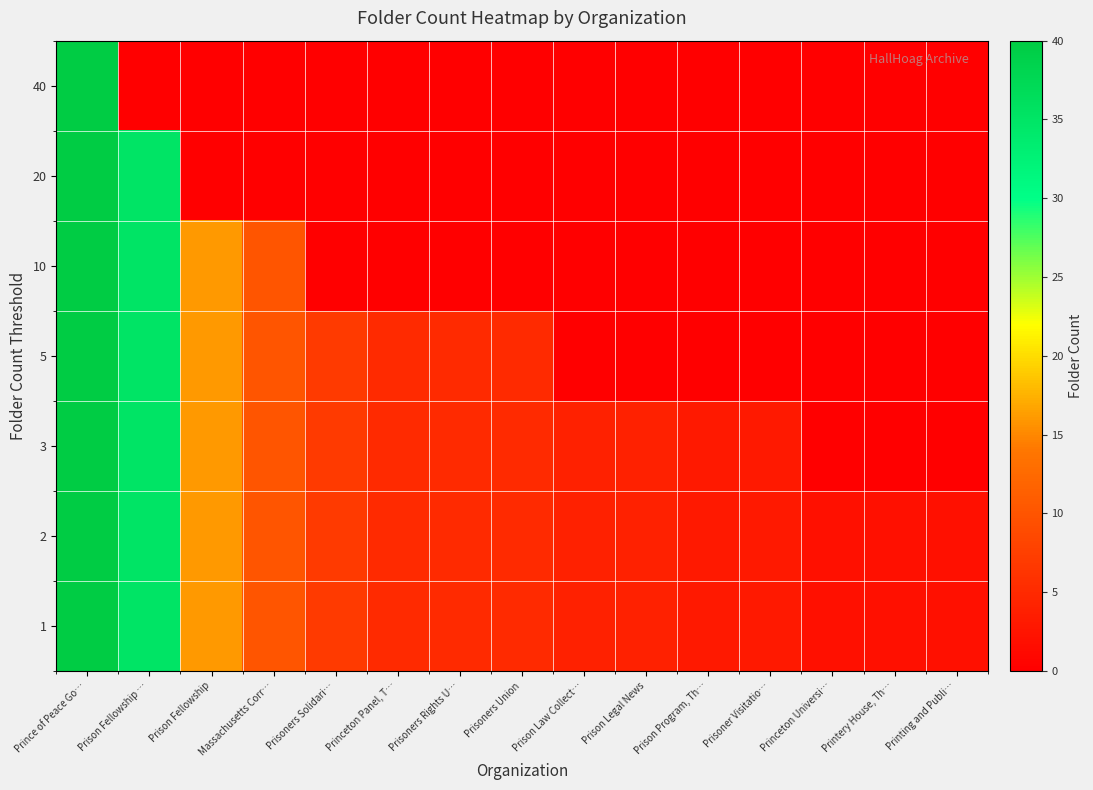

Reading left to right, extract all data points from this chart.

1: Prince of Peace Go…=40	Prison Fellowship …=35	Prison Fellowship=16	Massachusetts Corr…=10	Prisoners Solidari…=7	Princeton Panel, T…=5	Prisoners Rights U…=5	Prisoners Union=5	Prison Law Collect…=4	Prison Legal News=4	Prison Program, Th…=3	Prisoner Visitatio…=3	Princeton Universi…=2	Printery House, Th…=2	Printing and Publi…=2
2: Prince of Peace Go…=40	Prison Fellowship …=35	Prison Fellowship=16	Massachusetts Corr…=10	Prisoners Solidari…=7	Princeton Panel, T…=5	Prisoners Rights U…=5	Prisoners Union=5	Prison Law Collect…=4	Prison Legal News=4	Prison Program, Th…=3	Prisoner Visitatio…=3	Princeton Universi…=2	Printery House, Th…=2	Printing and Publi…=2
3: Prince of Peace Go…=40	Prison Fellowship …=35	Prison Fellowship=16	Massachusetts Corr…=10	Prisoners Solidari…=7	Princeton Panel, T…=5	Prisoners Rights U…=5	Prisoners Union=5	Prison Law Collect…=4	Prison Legal News=4	Prison Program, Th…=3	Prisoner Visitatio…=3	Princeton Universi…=0	Printery House, Th…=0	Printing and Publi…=0
5: Prince of Peace Go…=40	Prison Fellowship …=35	Prison Fellowship=16	Massachusetts Corr…=10	Prisoners Solidari…=7	Princeton Panel, T…=5	Prisoners Rights U…=5	Prisoners Union=5	Prison Law Collect…=0	Prison Legal News=0	Prison Program, Th…=0	Prisoner Visitatio…=0	Princeton Universi…=0	Printery House, Th…=0	Printing and Publi…=0
10: Prince of Peace Go…=40	Prison Fellowship …=35	Prison Fellowship=16	Massachusetts Corr…=10	Prisoners Solidari…=0	Princeton Panel, T…=0	Prisoners Rights U…=0	Prisoners Union=0	Prison Law Collect…=0	Prison Legal News=0	Prison Program, Th…=0	Prisoner Visitatio…=0	Princeton Universi…=0	Printery House, Th…=0	Printing and Publi…=0
20: Prince of Peace Go…=40	Prison Fellowship …=35	Prison Fellowship=0	Massachusetts Corr…=0	Prisoners Solidari…=0	Princeton Panel, T…=0	Prisoners Rights U…=0	Prisoners Union=0	Prison Law Collect…=0	Prison Legal News=0	Prison Program, Th…=0	Prisoner Visitatio…=0	Princeton Universi…=0	Printery House, Th…=0	Printing and Publi…=0
40: Prince of Peace Go…=40	Prison Fellowship …=0	Prison Fellowship=0	Massachusetts Corr…=0	Prisoners Solidari…=0	Princeton Panel, T…=0	Prisoners Rights U…=0	Prisoners Union=0	Prison Law Collect…=0	Prison Legal News=0	Prison Program, Th…=0	Prisoner Visitatio…=0	Princeton Universi…=0	Printery House, Th…=0	Printing and Publi…=0